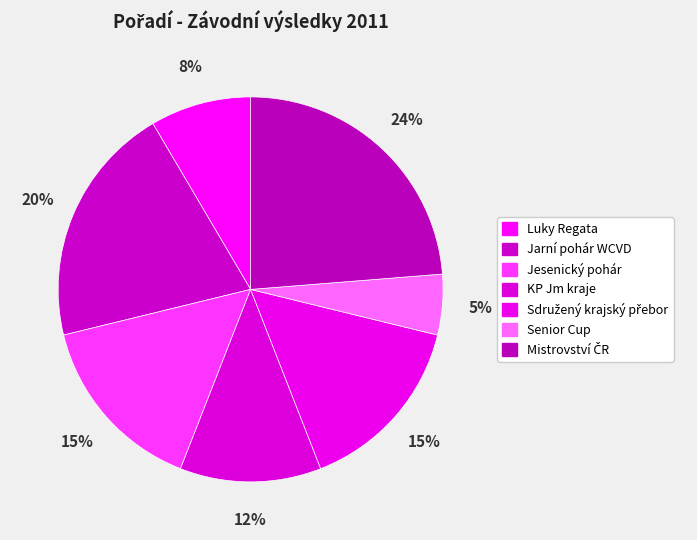

Rank the categories by value from lowest to highest.

Senior Cup, Luky Regata, KP Jm kraje, Jesenický pohár, Sdružený krajský přebor, Jarní pohár WCVD, Mistrovství ČR